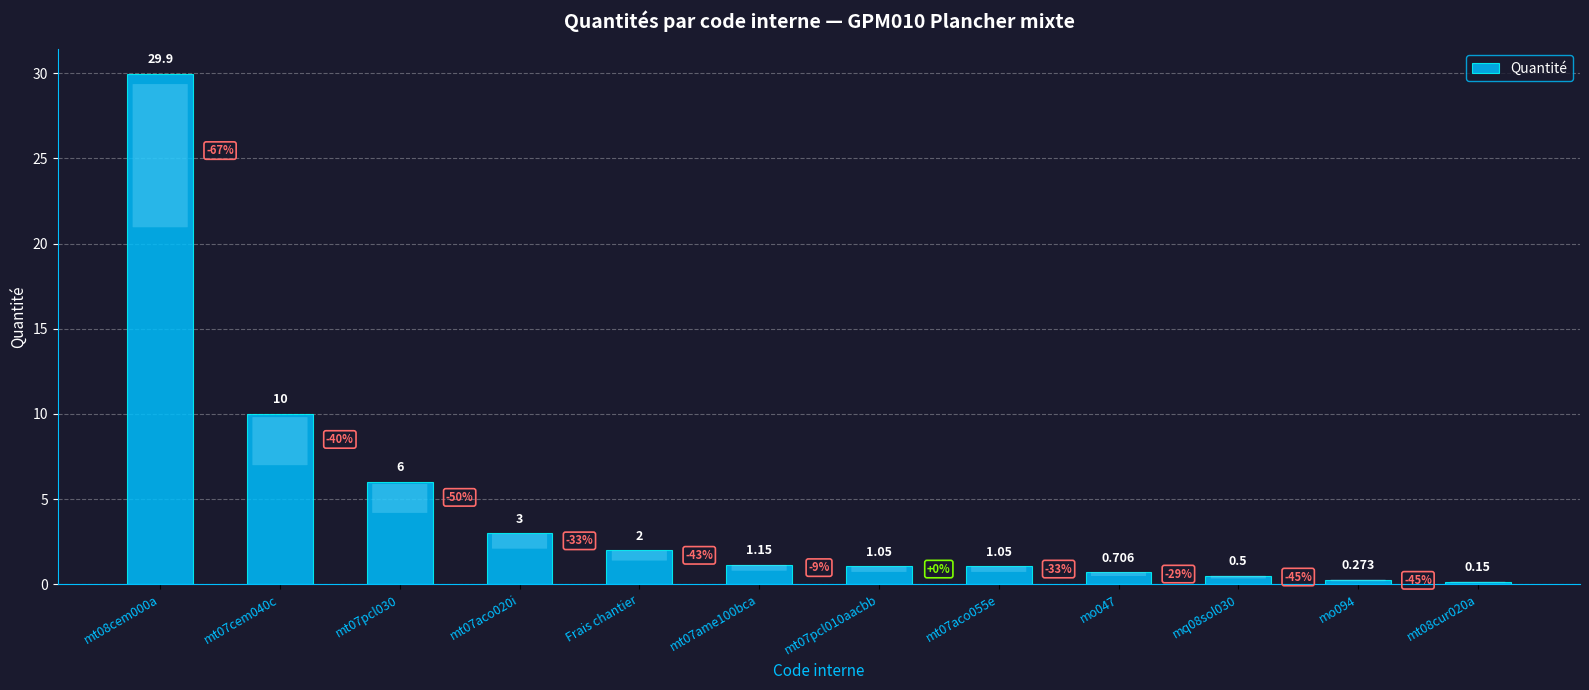

The value at mt07aco020i is 3.0. True or false?

True